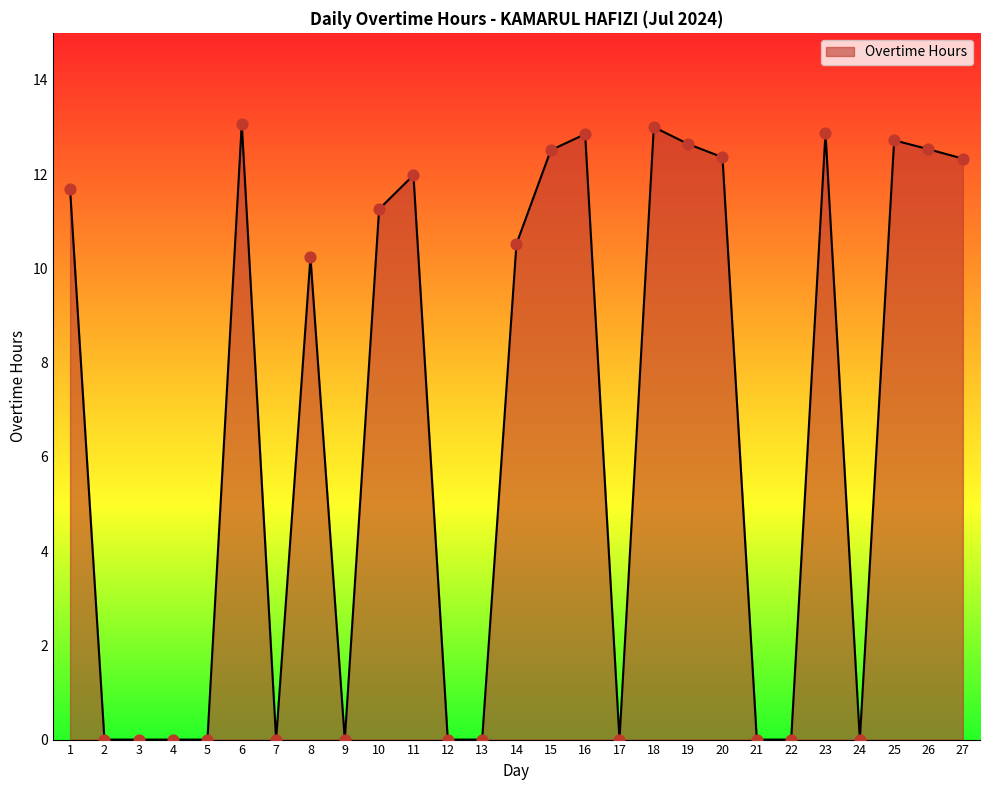

What is the change in value from 6 to 10?

-1.8